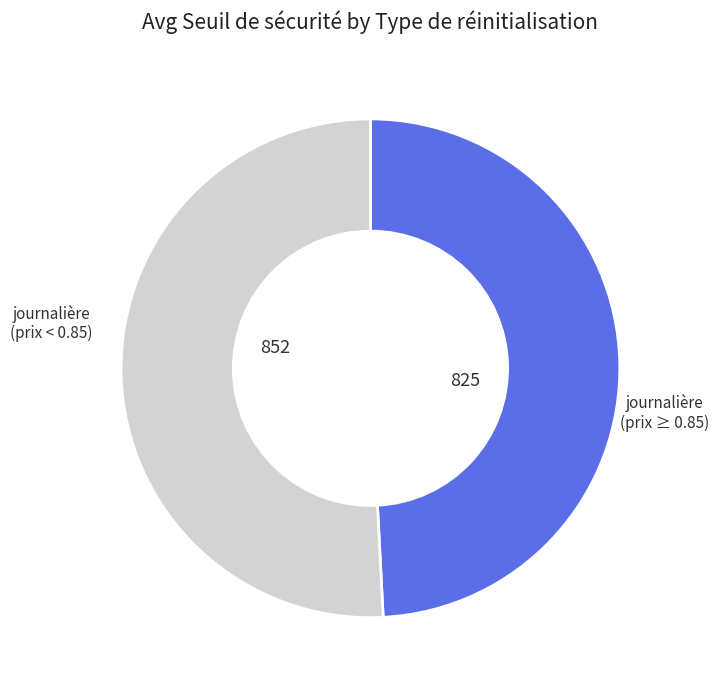

Does any single category account for the majority?

Yes